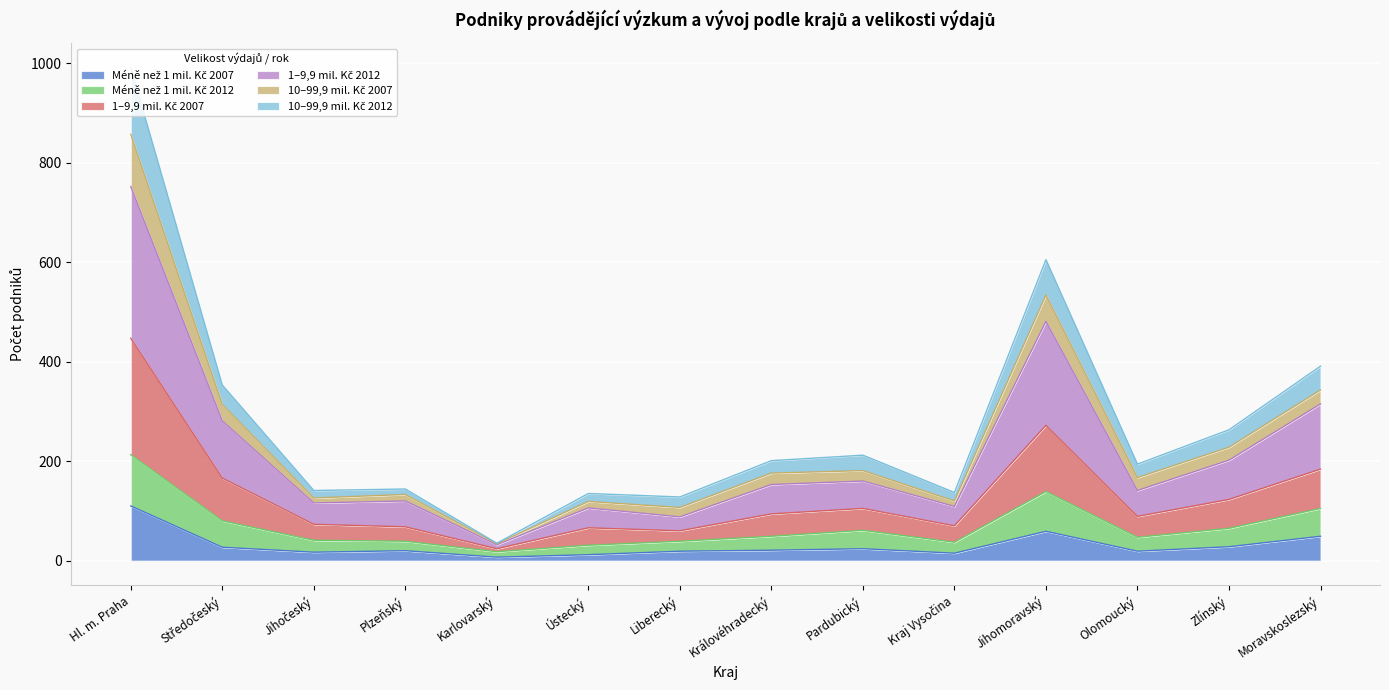

At which category is the sum across all series the highest?

Hl. m. Praha